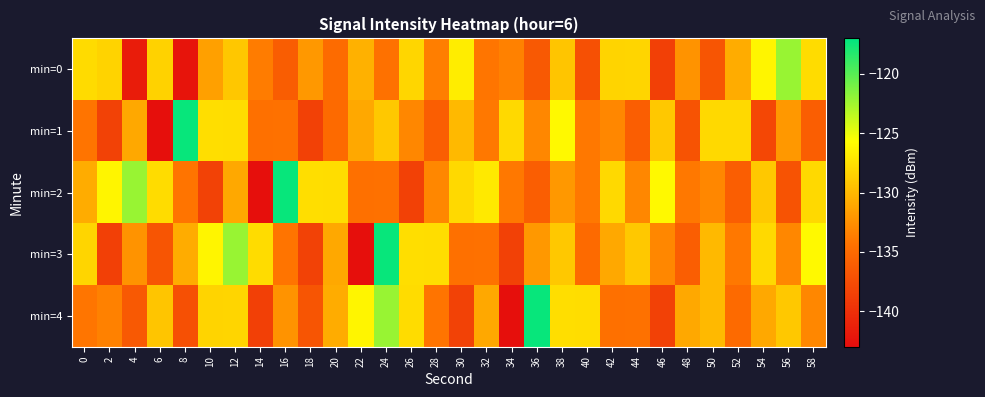

Which series has the largest total across all categories?

min=2